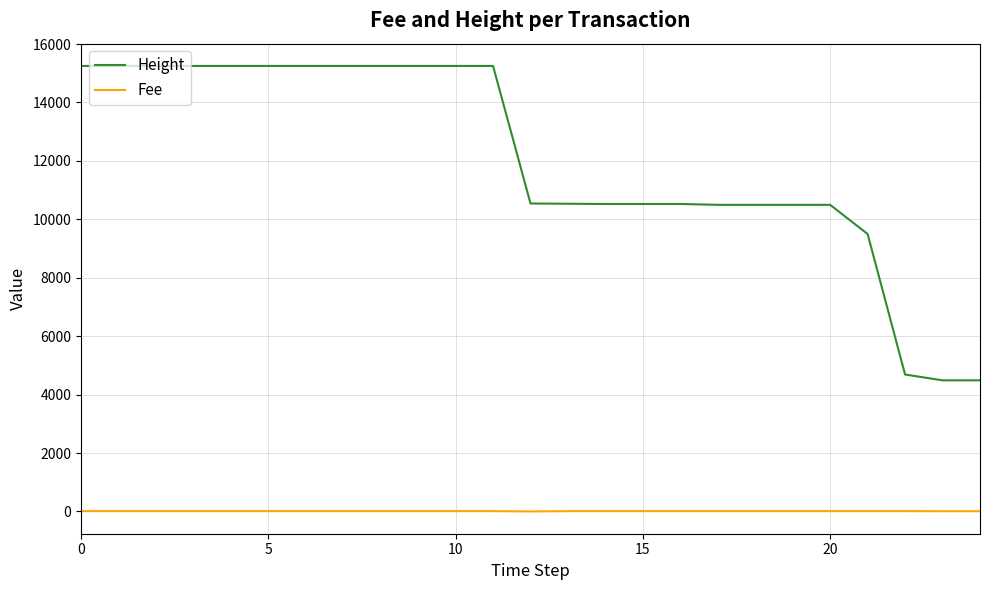

What is the minimum value for Height?

4488.0